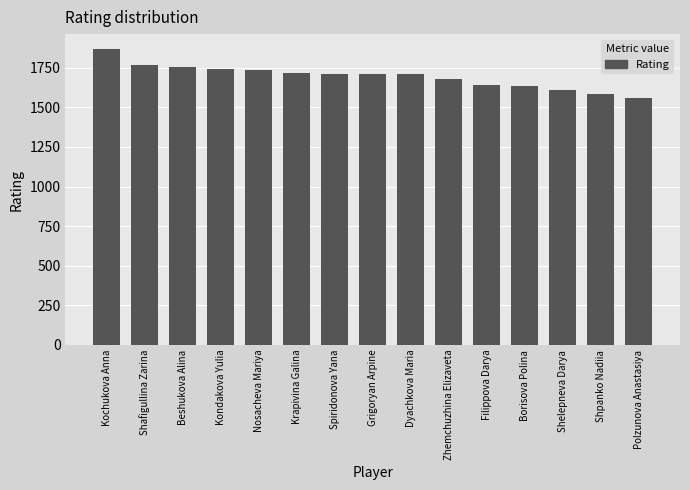

How many values are below 1710?

7